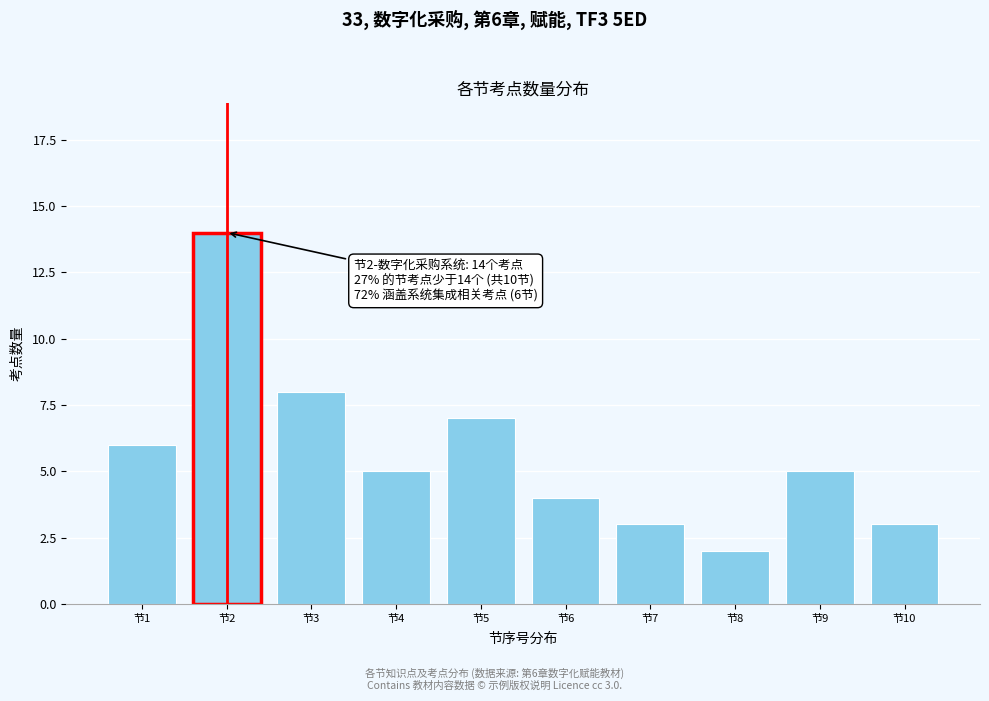

Reading left to right, extract all data points from this chart.

节1=6	节2=14	节3=8	节4=5	节5=7	节6=4	节7=3	节8=2	节9=5	节10=3